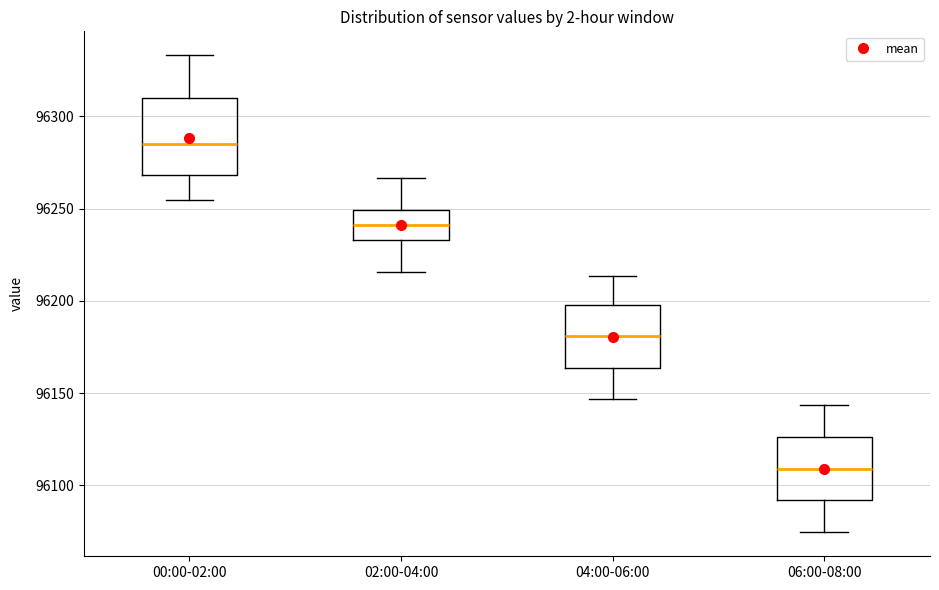

Reading left to right, read every box against the y-axis: the position of its median line, the range the box covers, and the ends of its whiskers. The values are not printed on the chart, so give them approximately, as read against the axis.

00:00-02:00: median 96285, box 96270 to 96310, whiskers 96255 to 96335
02:00-04:00: median 96240, box 96235 to 96250, whiskers 96215 to 96265
04:00-06:00: median 96180, box 96165 to 96200, whiskers 96145 to 96215
06:00-08:00: median 96110, box 96090 to 96125, whiskers 96075 to 96145